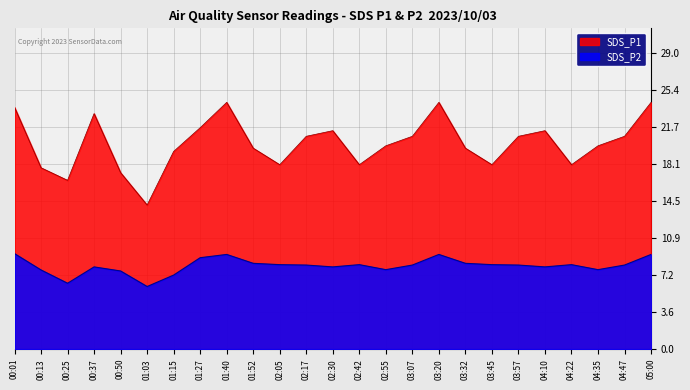

How many categories are shown in the chart?

25